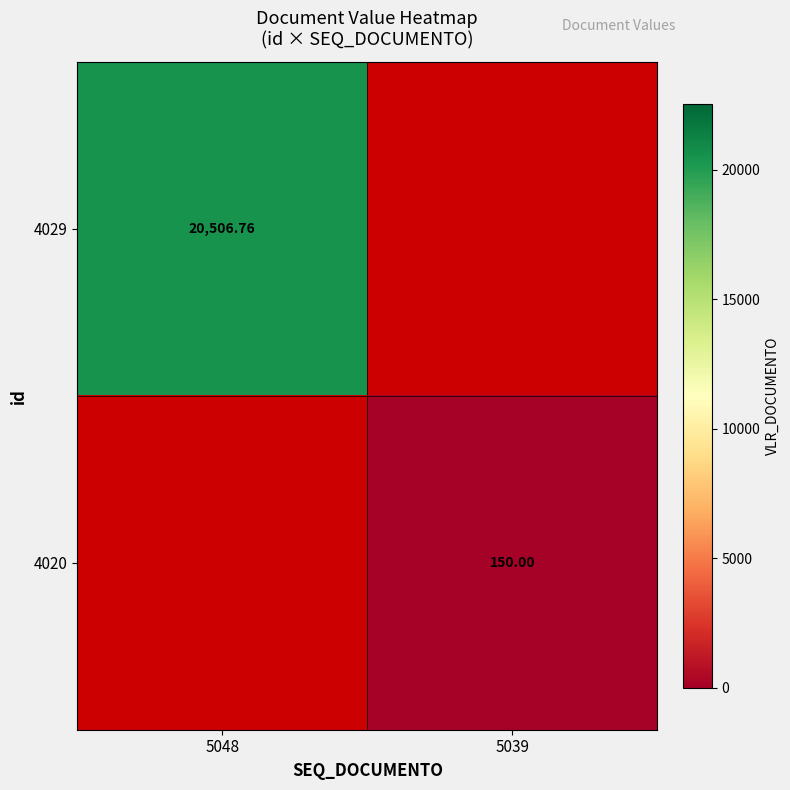

Which category has the highest value in the 4029 series?

5048